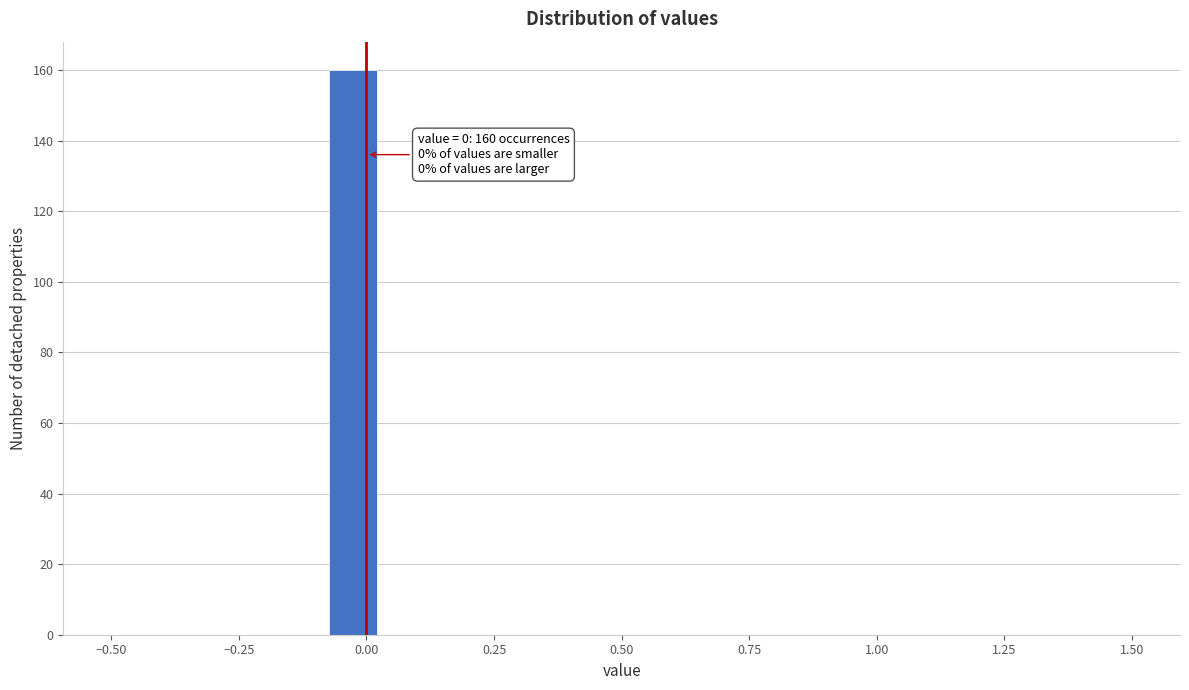

Around what value on the x-axis is the tallest bar? Give the approximate position of its centre, as read against the axis.

-0.05